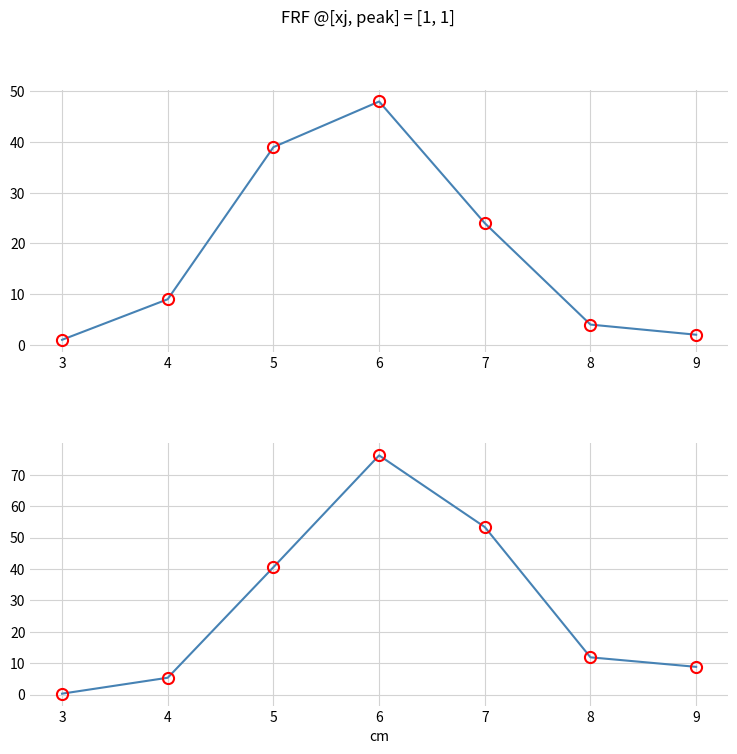

Is the value of produit_vtgr markers at 6 greater than the value of produit_nbre markers at 8?

Yes